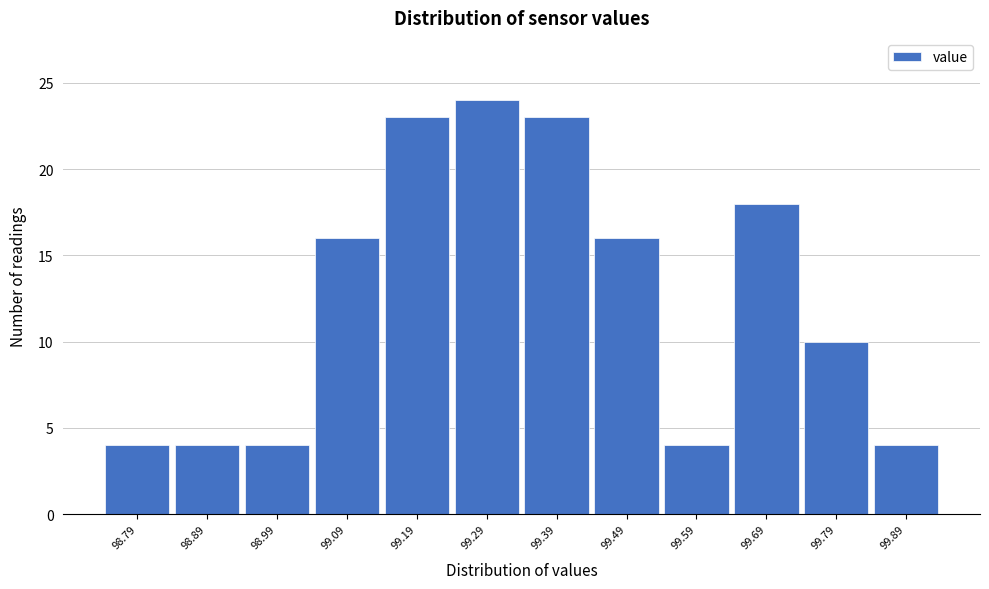

Reading left to right, transcribe this chart: for each bar, give the range it covers on the x-axis and its height. The values are not printed on the chart, so give them approximately, as read against the axis.

98.74 to 98.84: 4
98.84 to 98.94: 4
98.94 to 99.04: 4
99.04 to 99.14: 16
99.14 to 99.24: 23
99.24 to 99.34: 24
99.34 to 99.44: 23
99.44 to 99.54: 16
99.54 to 99.64: 4
99.64 to 99.74: 18
99.74 to 99.84: 10
99.84 to 99.94: 4